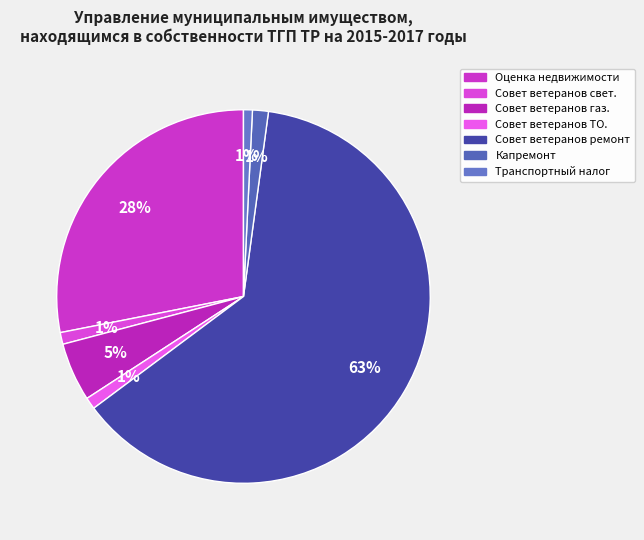

What is the majority slice?

Совет ветеранов ремонт